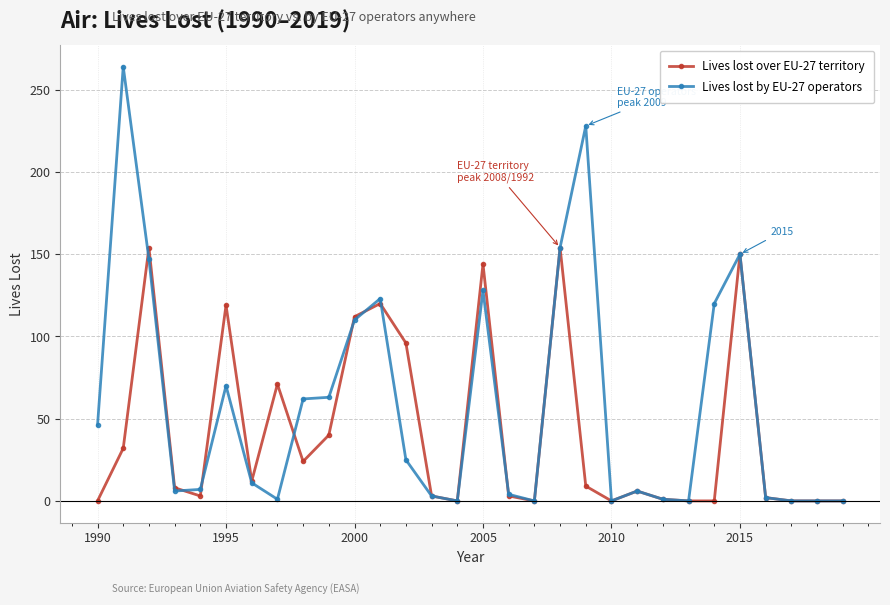

Which series has the largest total across all categories?

Lives lost by EU-27 operators